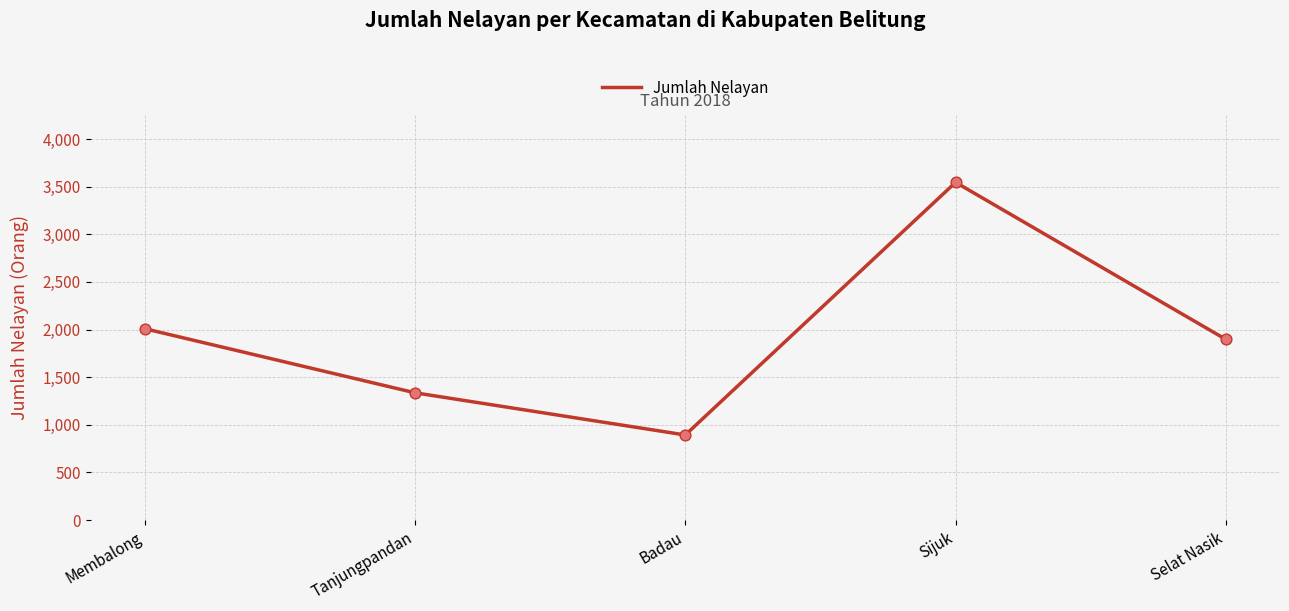

What is the change in value from Membalong to Badau?

-1116